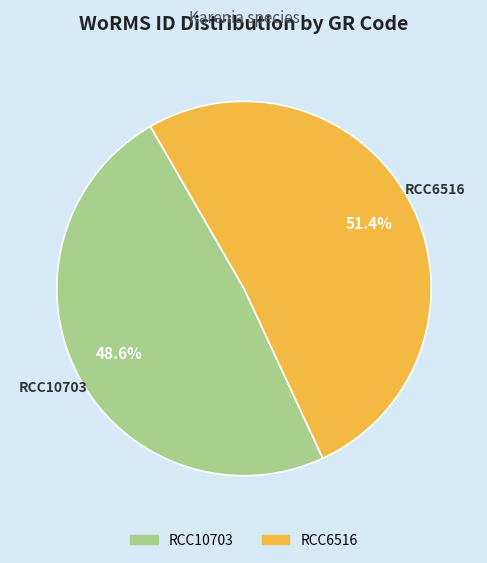

Rank the categories by value from highest to lowest.

RCC6516, RCC10703